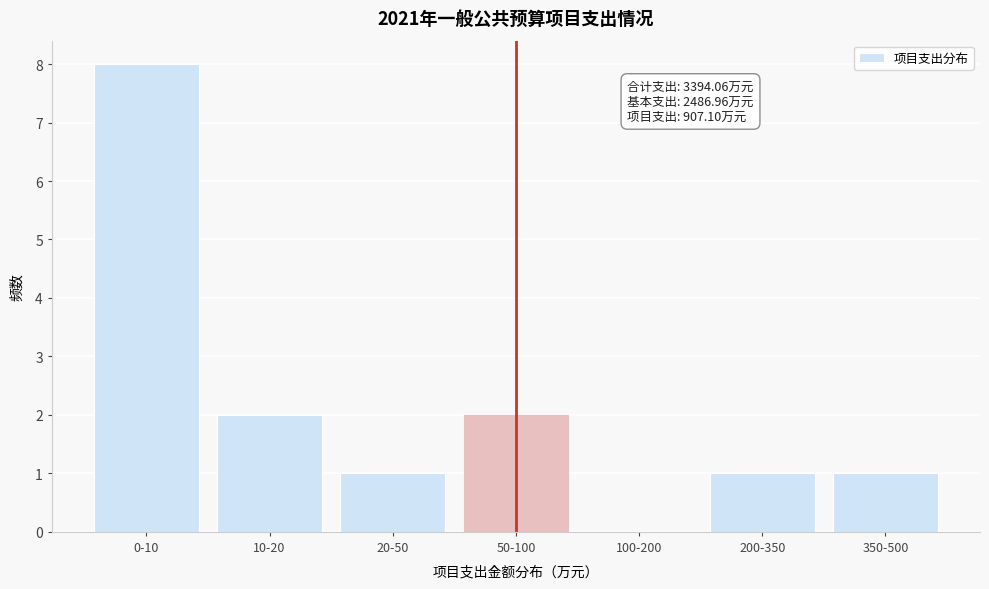

Reading right to left, transcribe all the data shown in this chart.

350-500=1	200-350=1	100-200=0	50-100=2	20-50=1	10-20=2	0-10=8